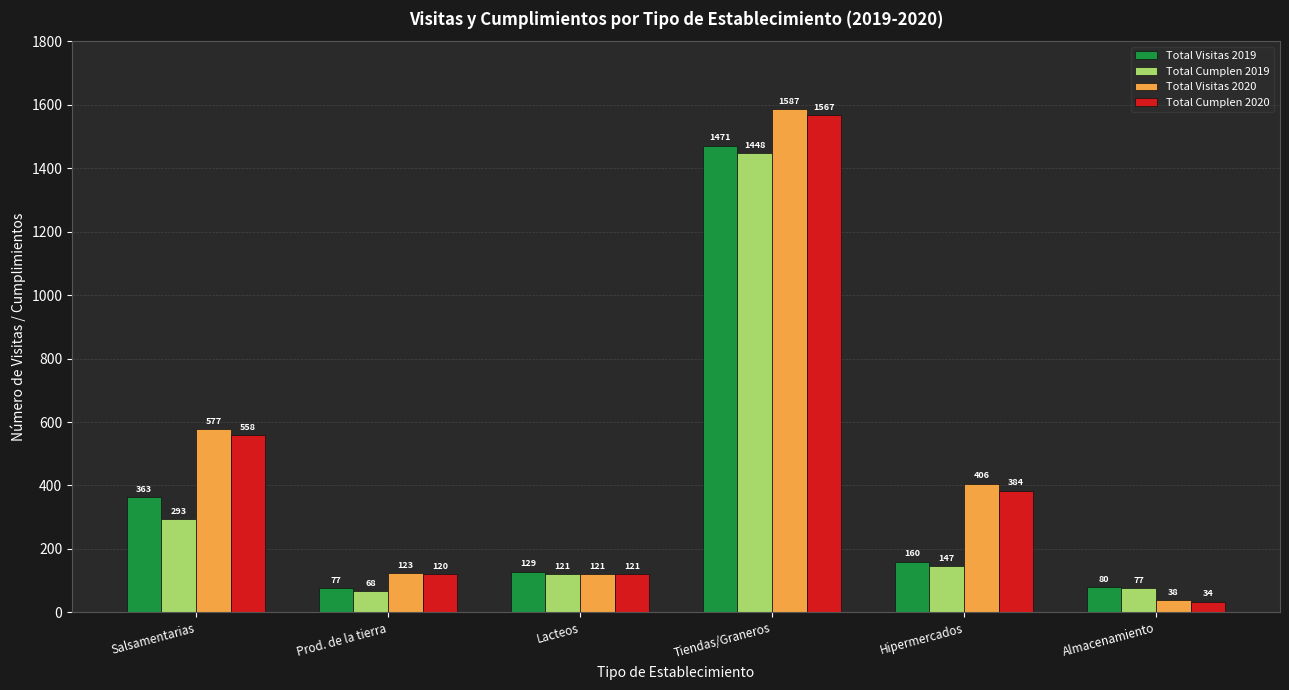

What is the sum of all Total Cumplen 2020 values?

2784